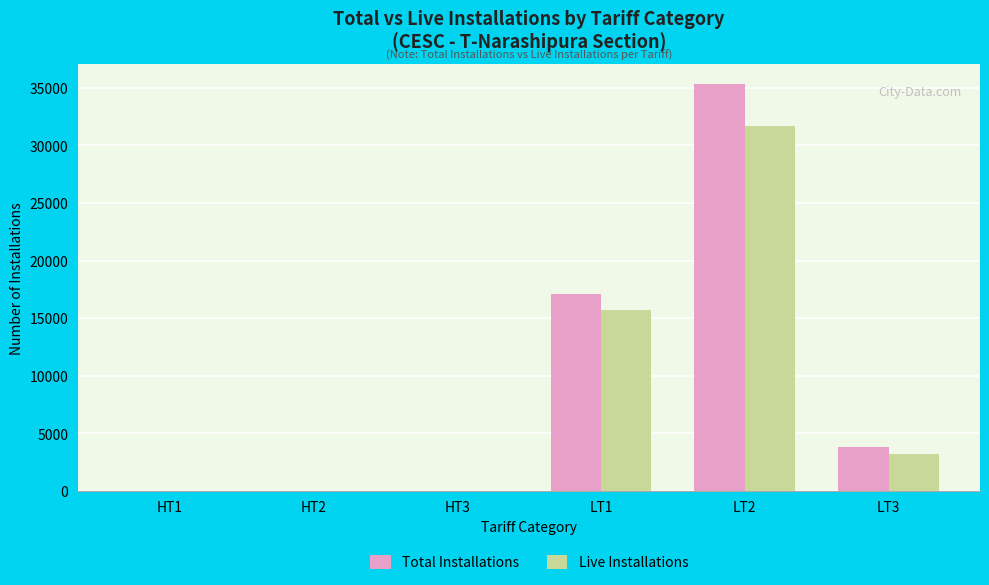

Does the chart contain stacked bars?

No